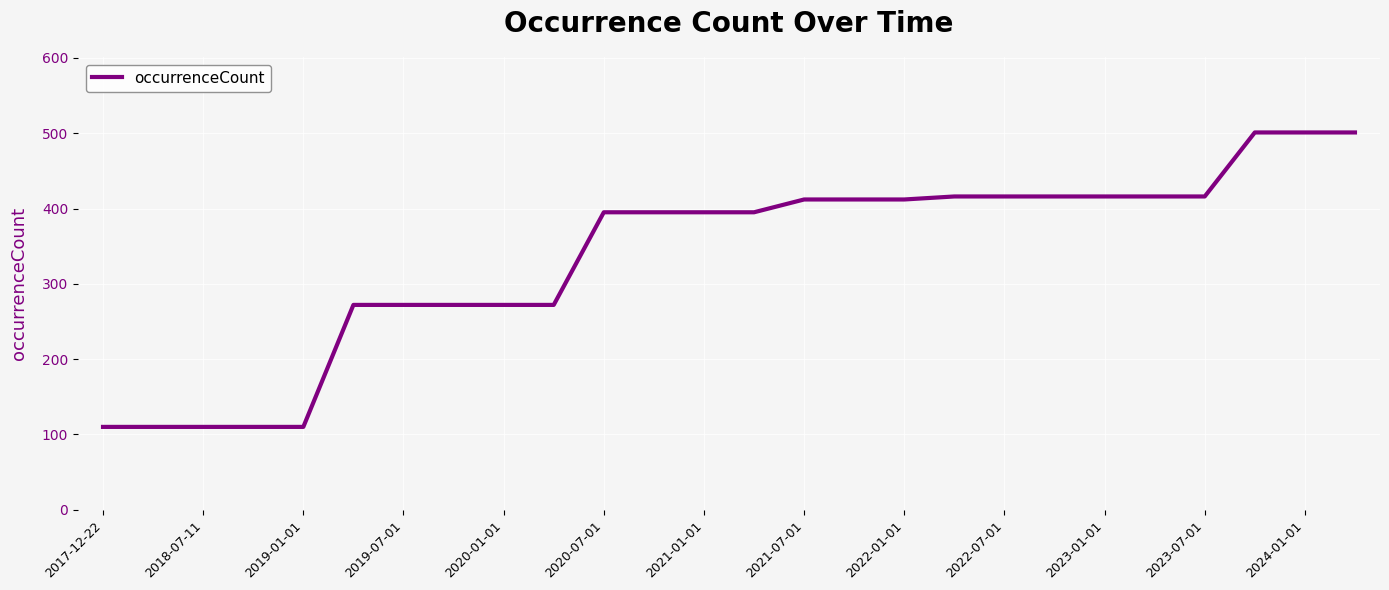

What is the difference between the maximum and minimum values?

391